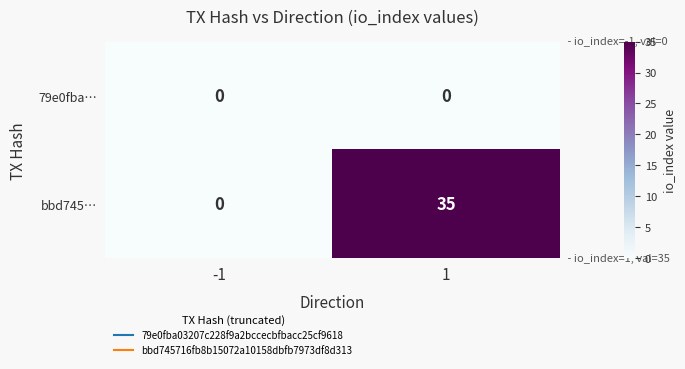

What is the difference between the maximum and minimum values in the bbd745… series?

35